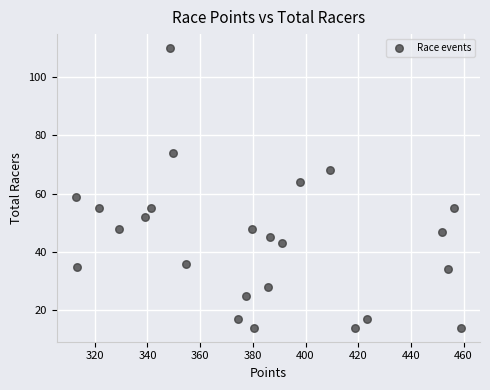

What is the range of Y values (max minus min)?

96